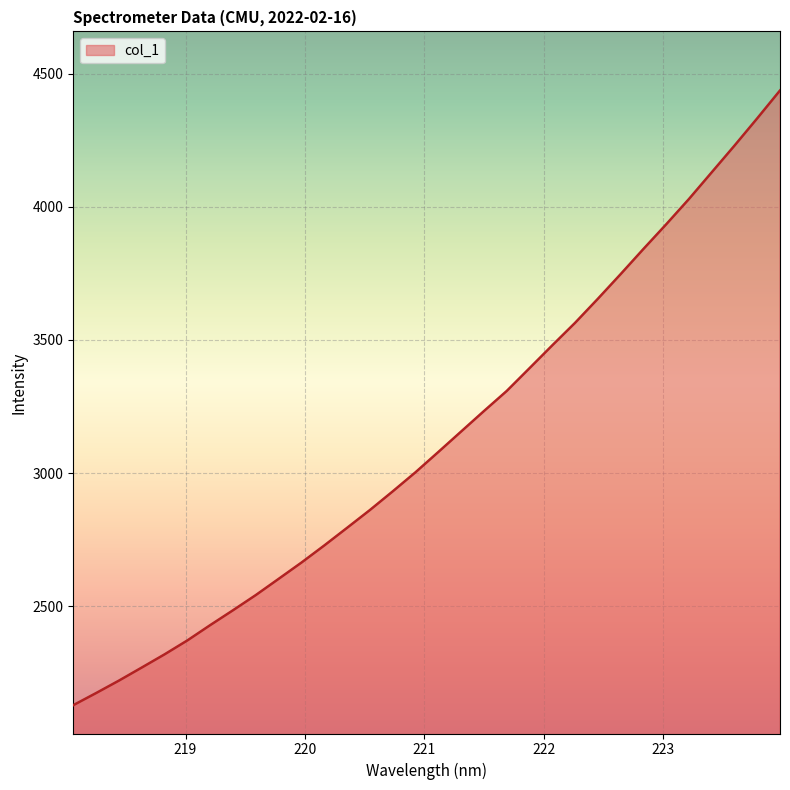

What is the greatest value displayed?

4437.0